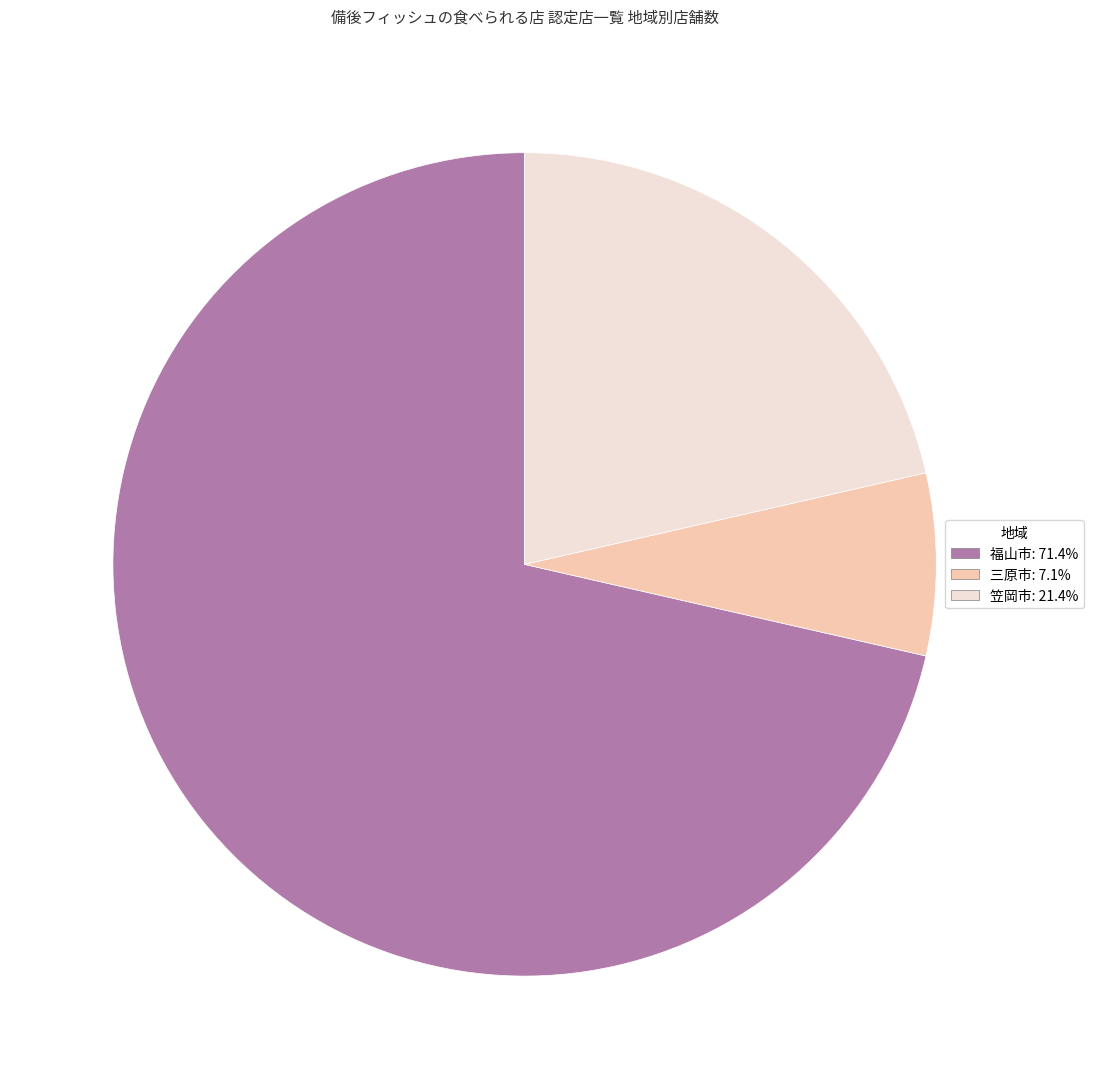

What is the largest slice in the pie chart?

福山市